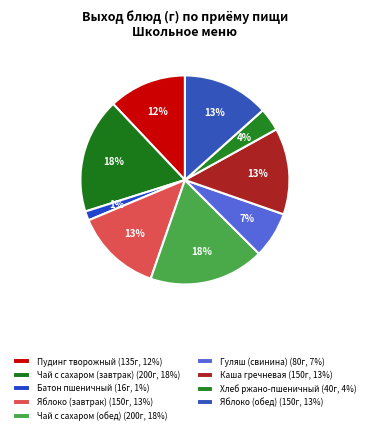

Between Пудинг творожный and Гуляш (свинина), which is larger?

Пудинг творожный